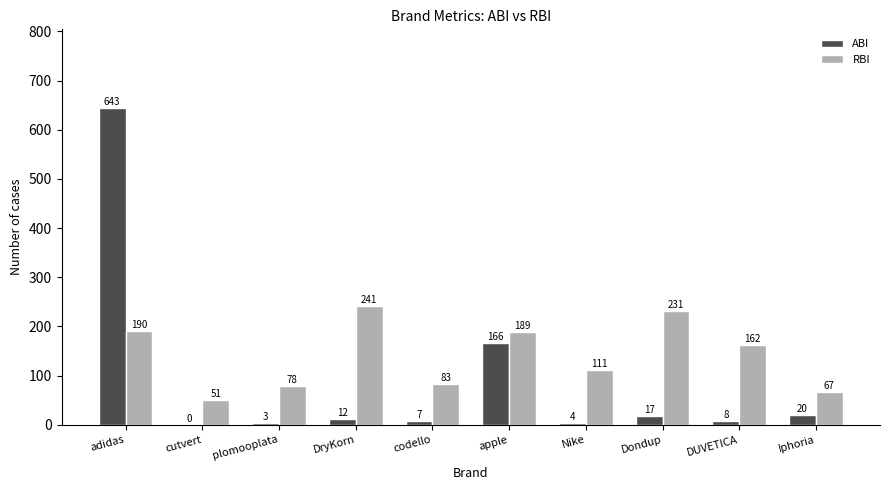

Which series changed the most between codello and DUVETICA?

RBI